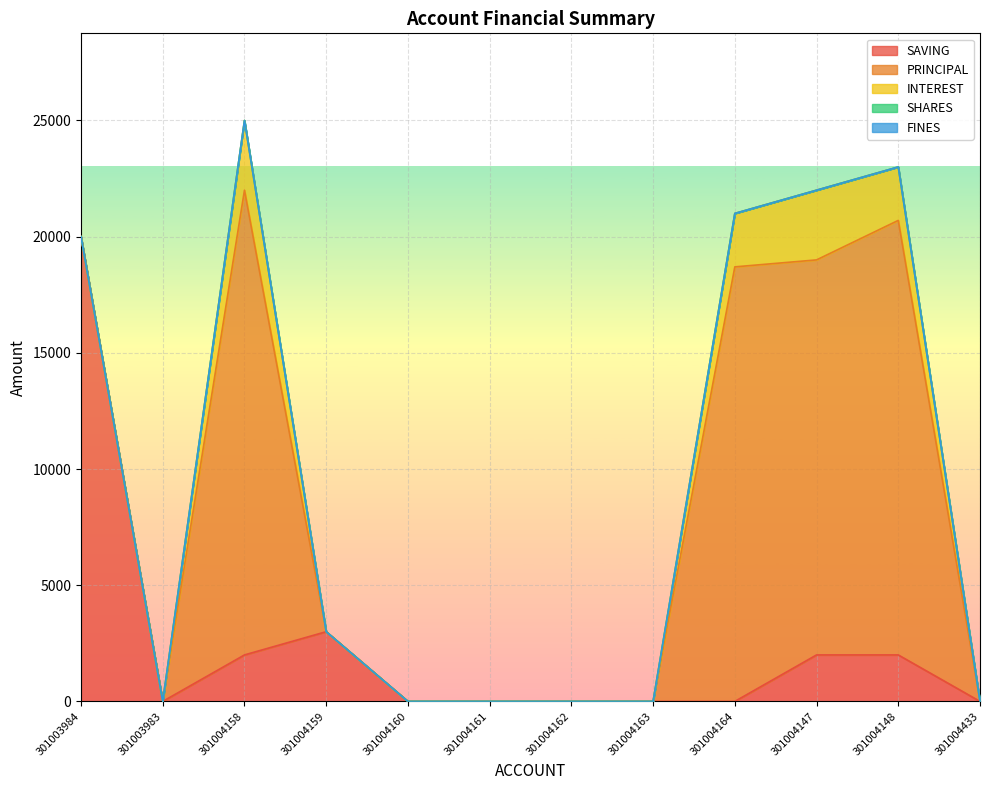

True or false: PRINCIPAL and SAVING intersect in this chart.

True